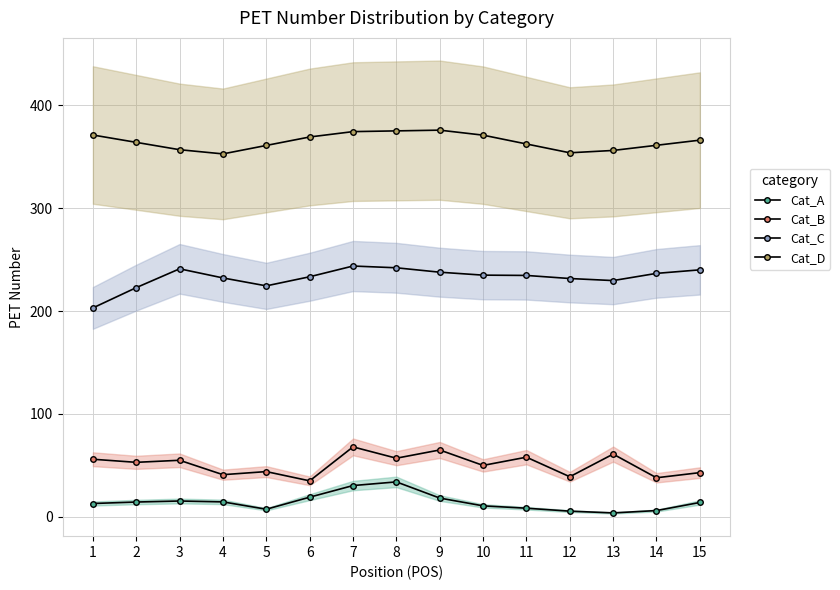

The value of Cat_C at 1 is 203.0. True or false?

True